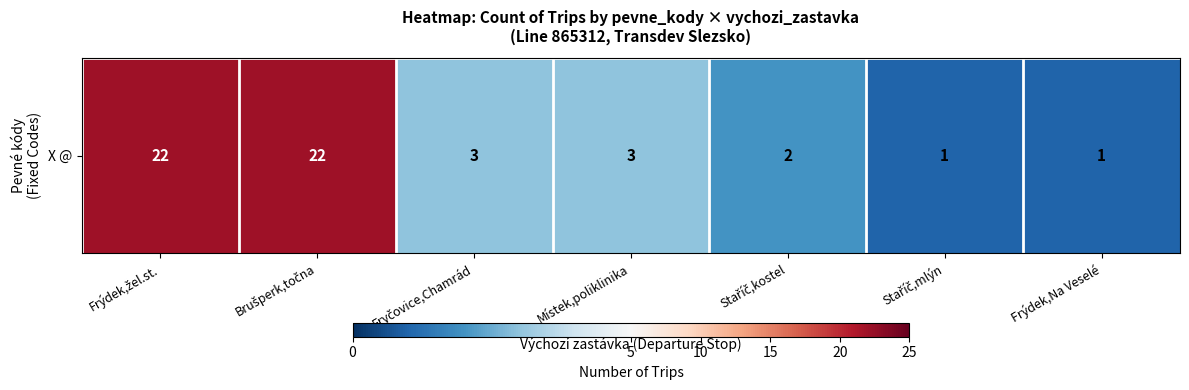

Reading left to right, list all the values displayed in this chart.

22	22	3	3	2	1	1